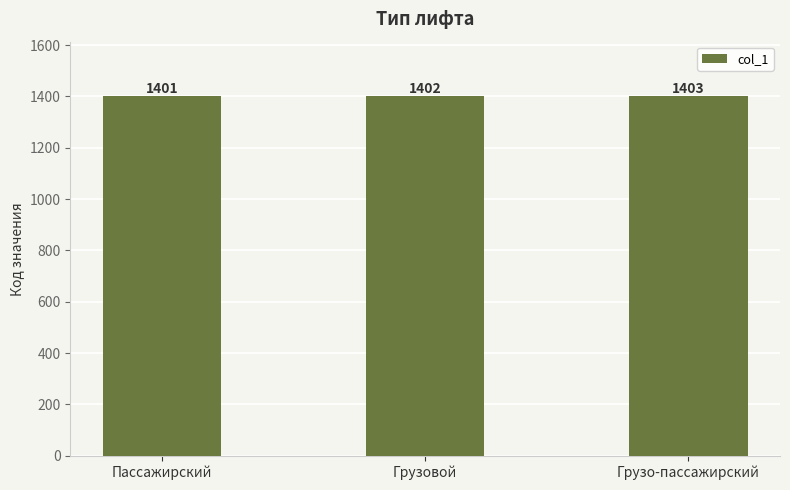

How many data points does each series have?

3